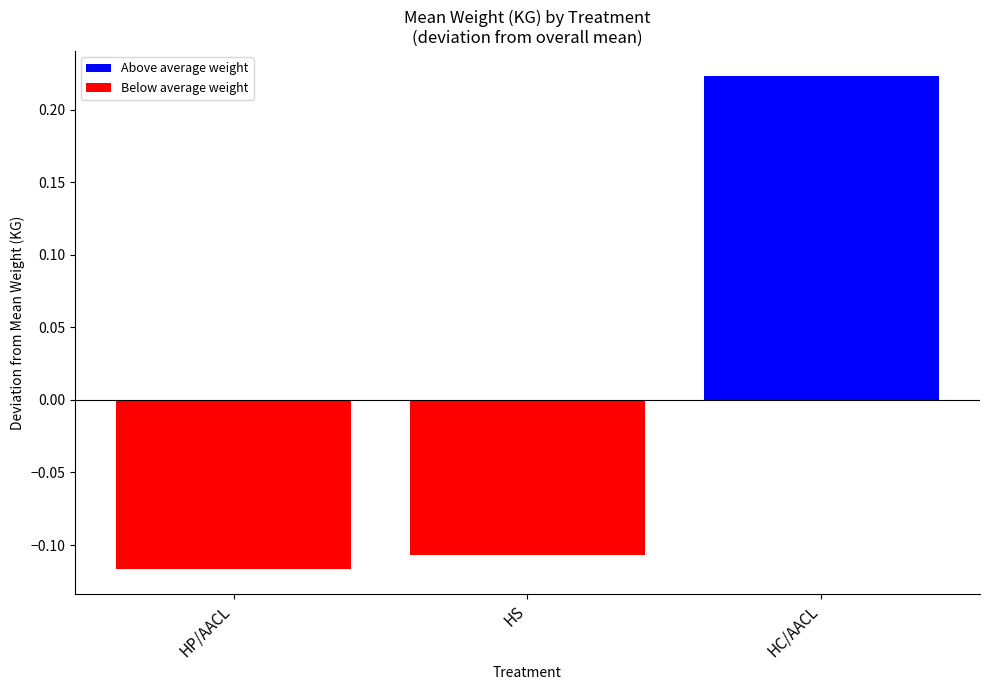

Where is the data nearest to the value 0?

HS